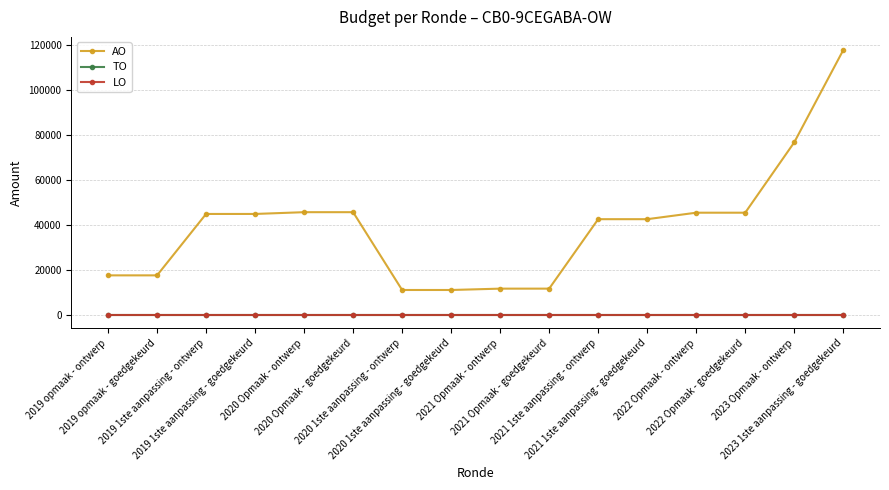

What position from the left is 2019 1ste aanpassing - goedgekeurd?

4